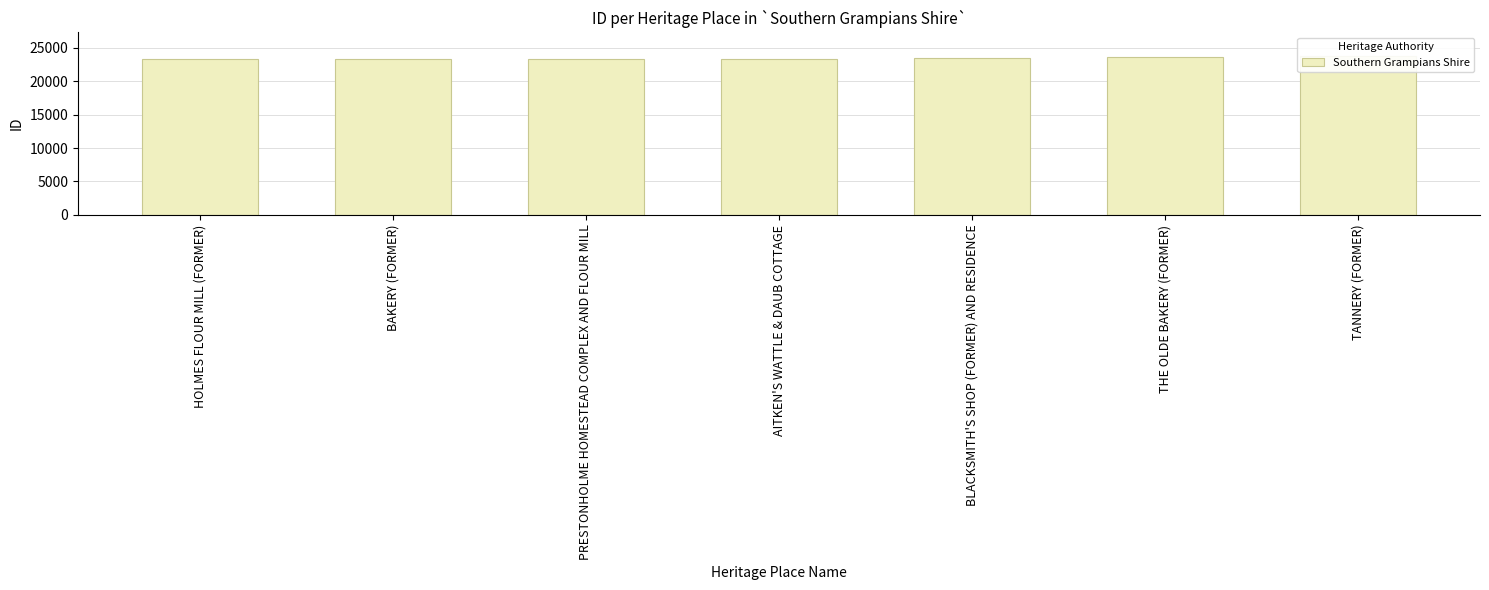

What is the label of the 2nd bar from the left?

BAKERY (FORMER)